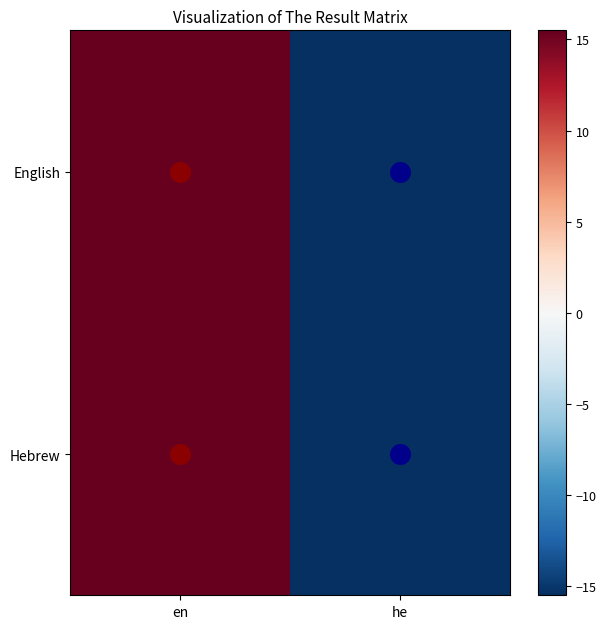

How many data points does each series have?

2